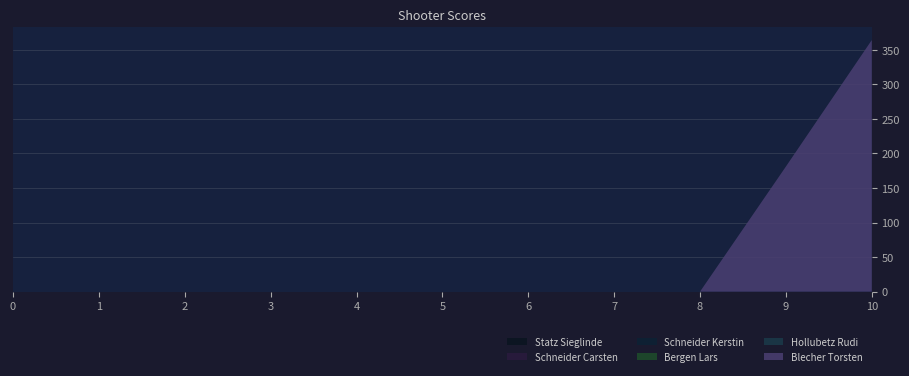

Reading left to right, extract all data points from this chart.

Blecher Torsten: 0	0	0	0	0	0	0	0	0	181	364
Hollubetz Rudi: 0	0	0	0	0	0	0	0	0	0	0
Bergen Lars: 0	0	0	0	0	0	0	0	0	0	0
Schneider Kerstin: 0	0	0	0	0	0	0	0	0	0	0
Schneider Carsten: 0	0	0	0	0	0	0	0	0	0	0
Statz Sieglinde: 0	0	0	0	0	0	0	0	0	0	0